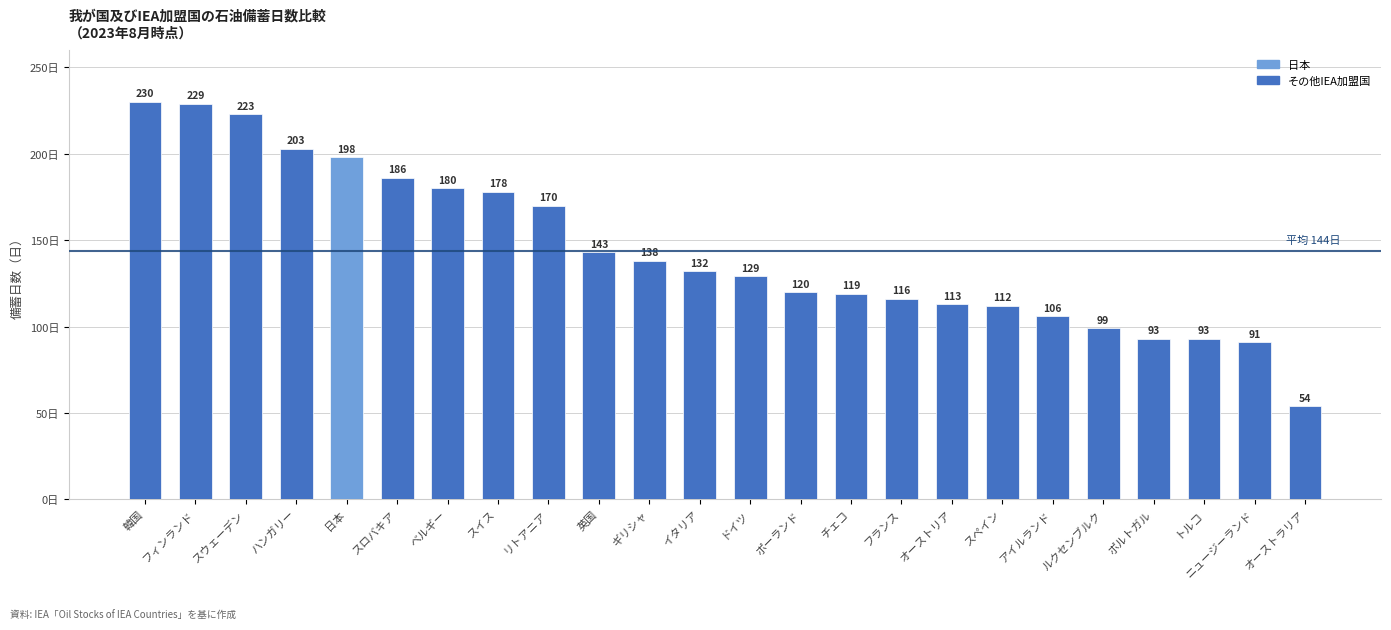

The value at アイルランド is 106. True or false?

True